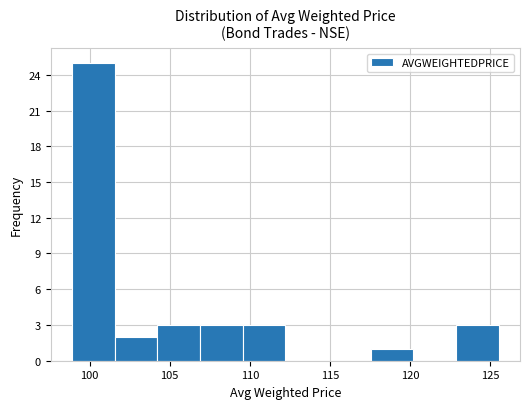

Reading left to right, transcribe this chart: for each bar, give the range it covers on the x-axis and its height. Neither the bar edges nor the heights are printed on the chart, so give them approximately, as read against the axes.

99.0 to 101.5: 25
101.5 to 104.0: 2
104.0 to 107.0: 3
107.0 to 109.5: 3
109.5 to 112.0: 3
112.0 to 115.0: 0
115.0 to 117.5: 0
117.5 to 120.0: 1
120.0 to 123.0: 0
123.0 to 125.5: 3